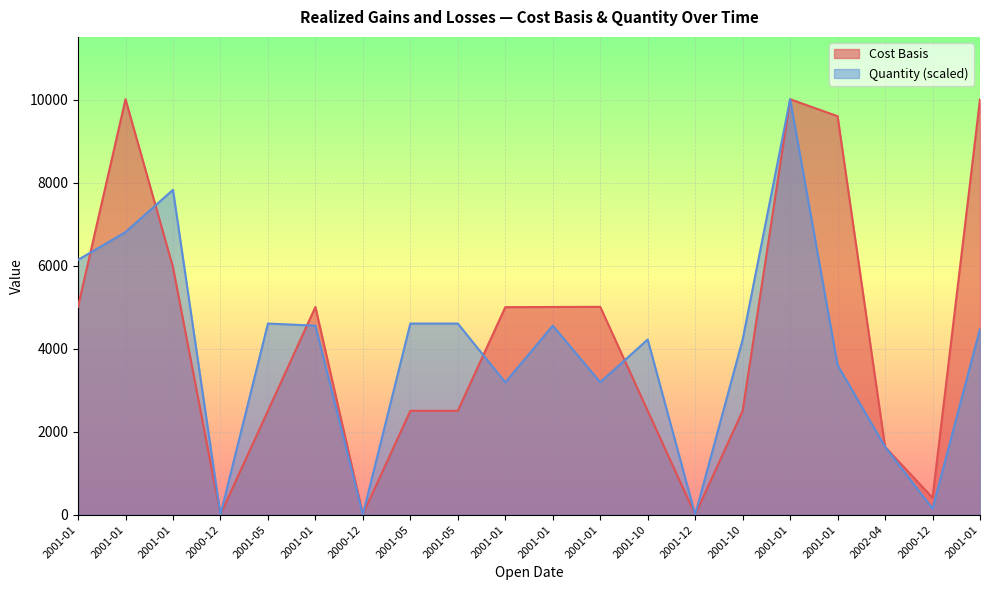

Where is Quantity nearest to the value 5007?

2001-05